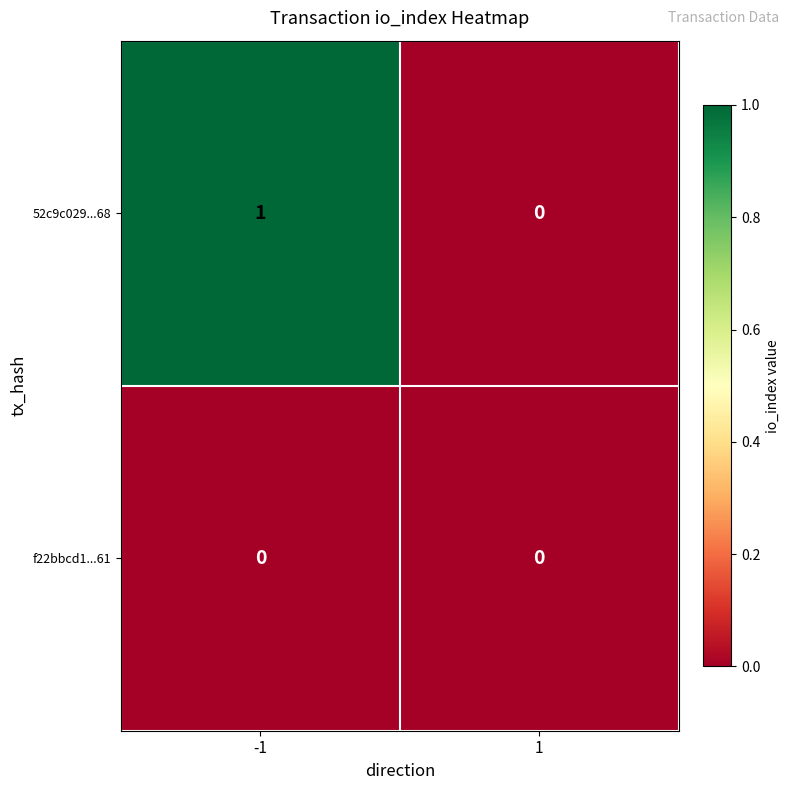

Reading right to left, extract all data points from this chart.

52c9c029...68: 1=0	-1=1
f22bbcd1...61: 1=0	-1=0